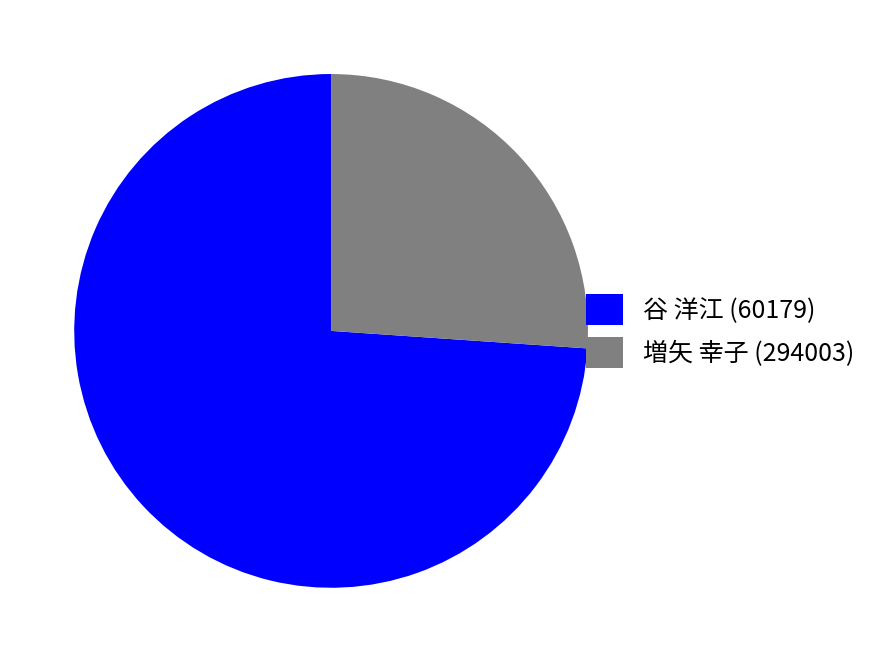

Does 谷 洋江 (60179) represent more than half of the total?

Yes